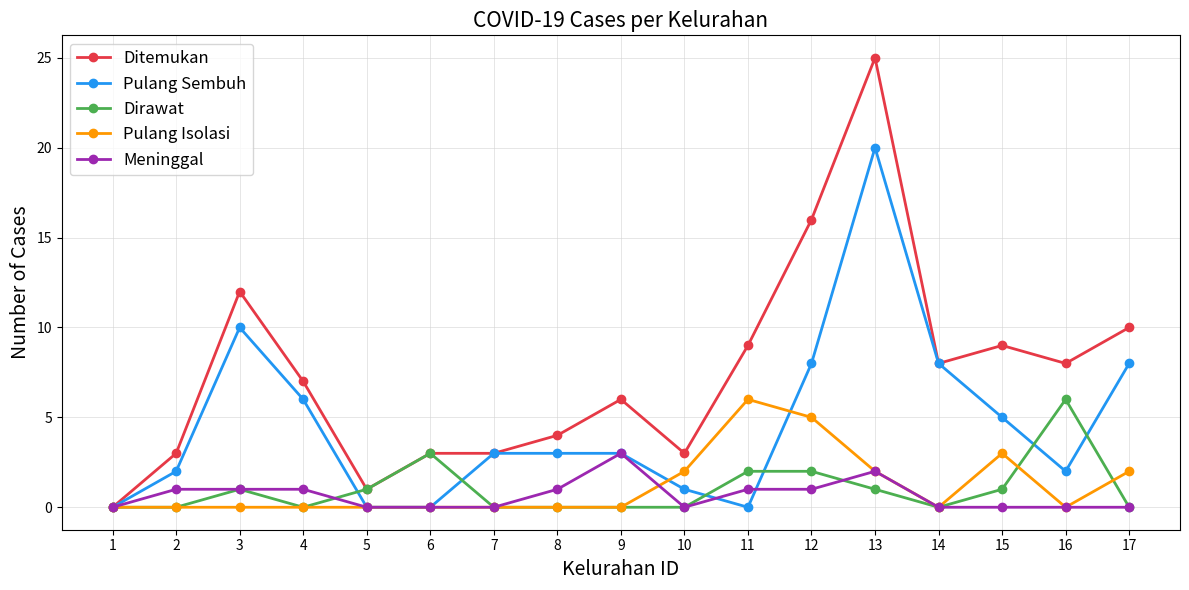

The value of Meninggal at 17 is 0. True or false?

True